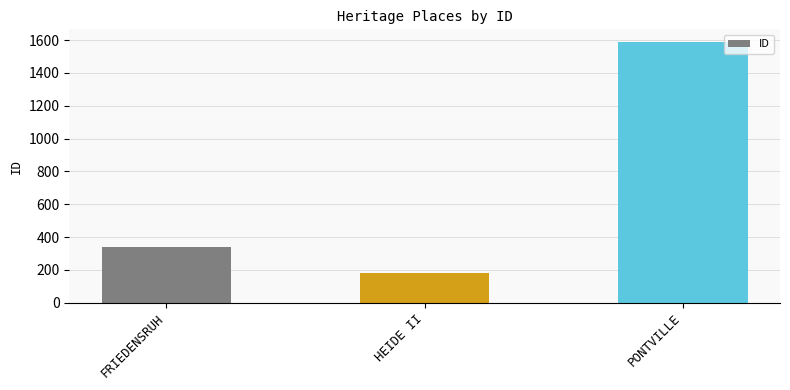

Reading left to right, list all the values displayed in this chart.

338	180	1586